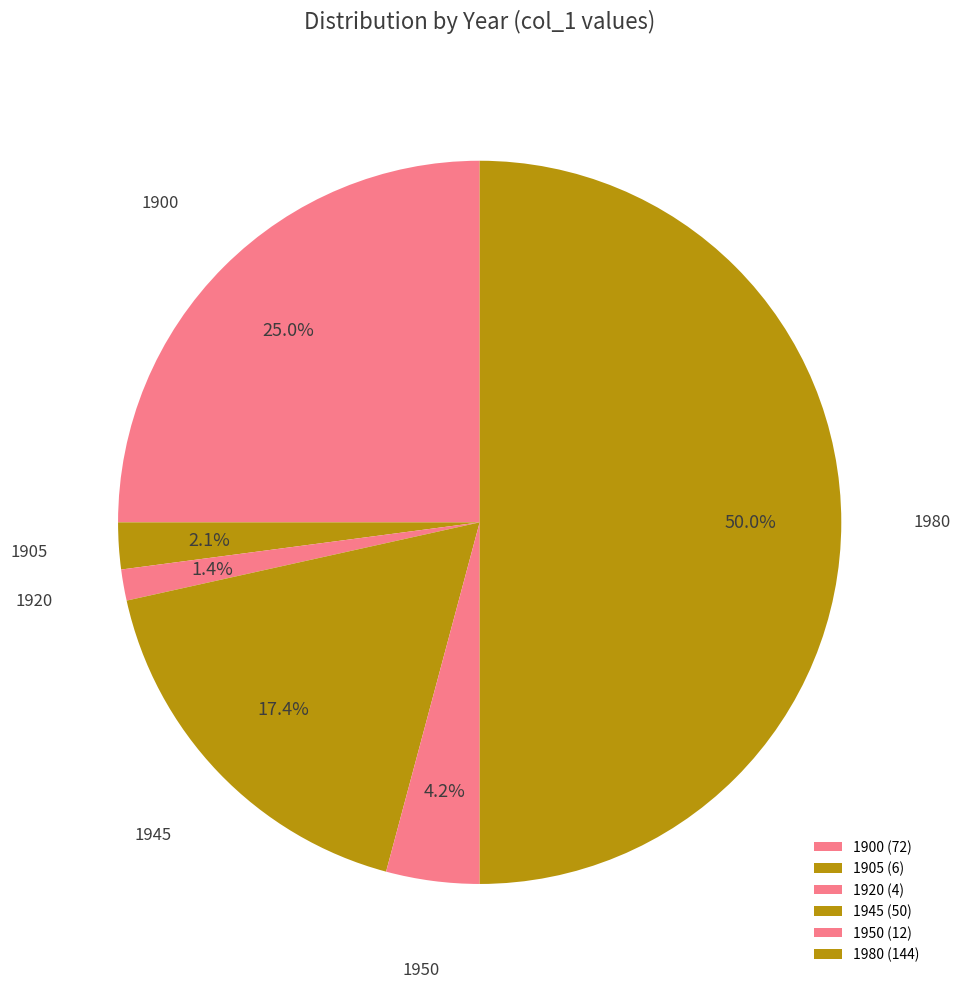

Does 1920 account for over 50% of the chart?

No